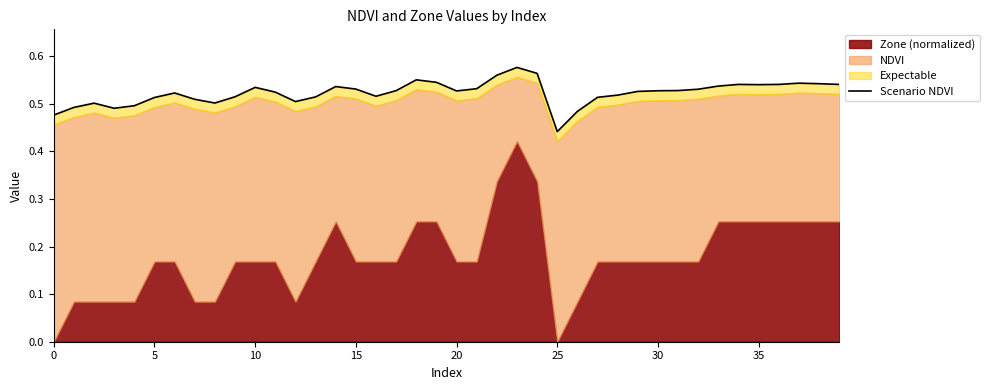

Reading left to right, list all the values displayed in this chart.

0.5	0.5	0.5	0.5	0.5	0.5	0.5	0.5	0.5	0.5	0.5	0.5	0.5	0.5	0.5	0.5	0.5	0.5	0.6	0.5	0.5	0.5	0.6	0.6	0.6	0.4	0.5	0.5	0.5	0.5	0.5	0.5	0.5	0.5	0.5	0.5	0.5	0.5	0.5	0.5